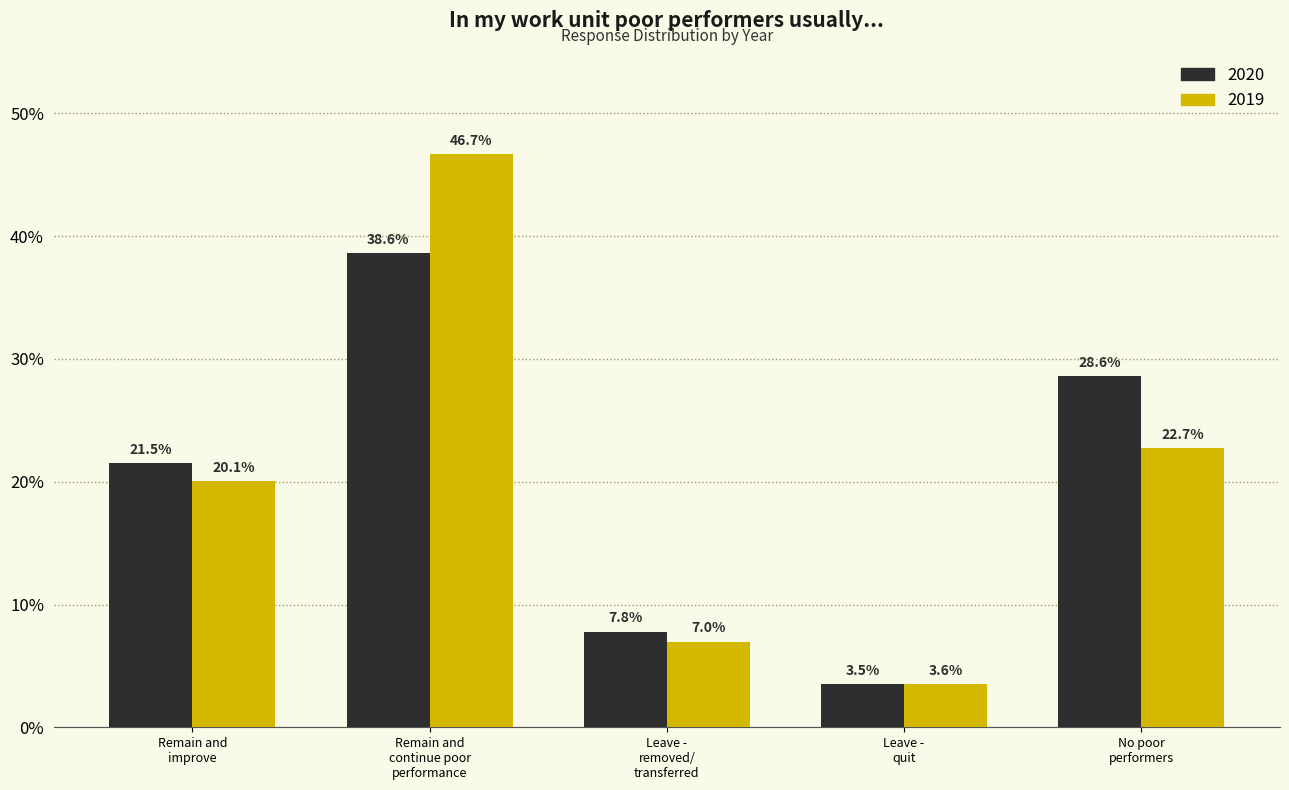

What are all the series names shown in the legend?

2020, 2019